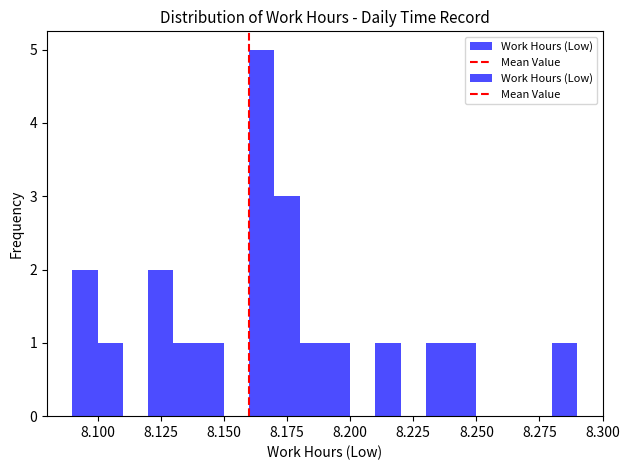

Around what value on the x-axis is the tallest bar? Give the approximate position of its centre, as read against the axis.

8.165